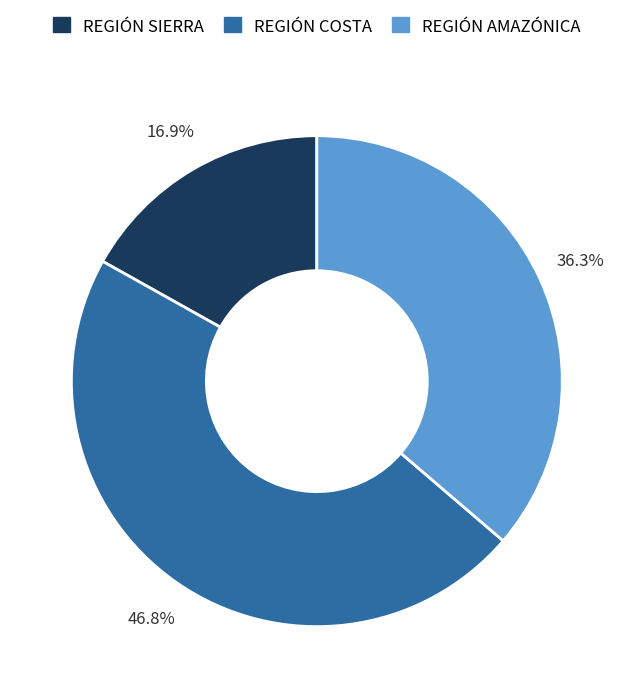

Rank the categories by value from lowest to highest.

REGIÓN SIERRA, REGIÓN AMAZÓNICA, REGIÓN COSTA